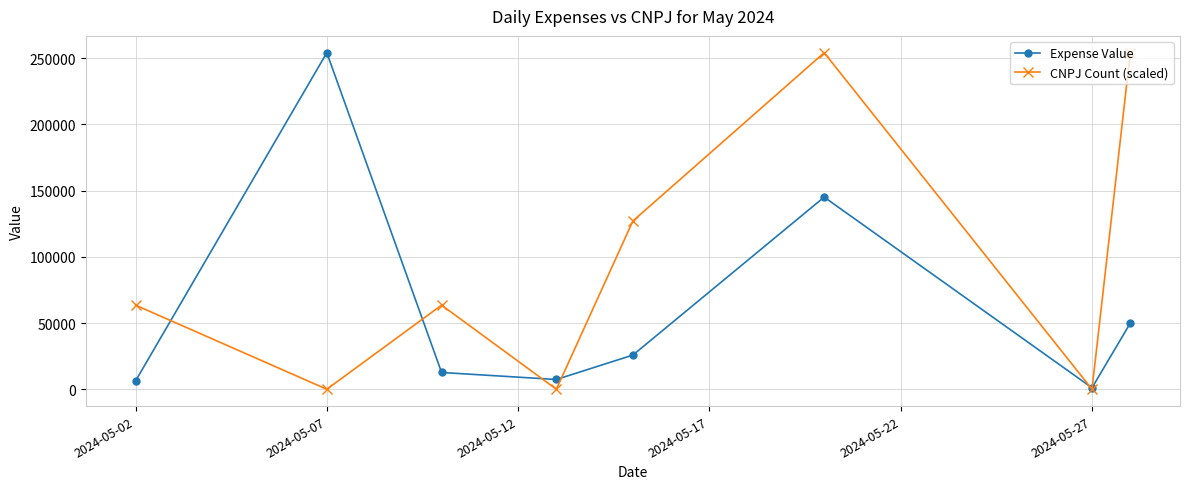

Does the chart have visible grid lines?

Yes